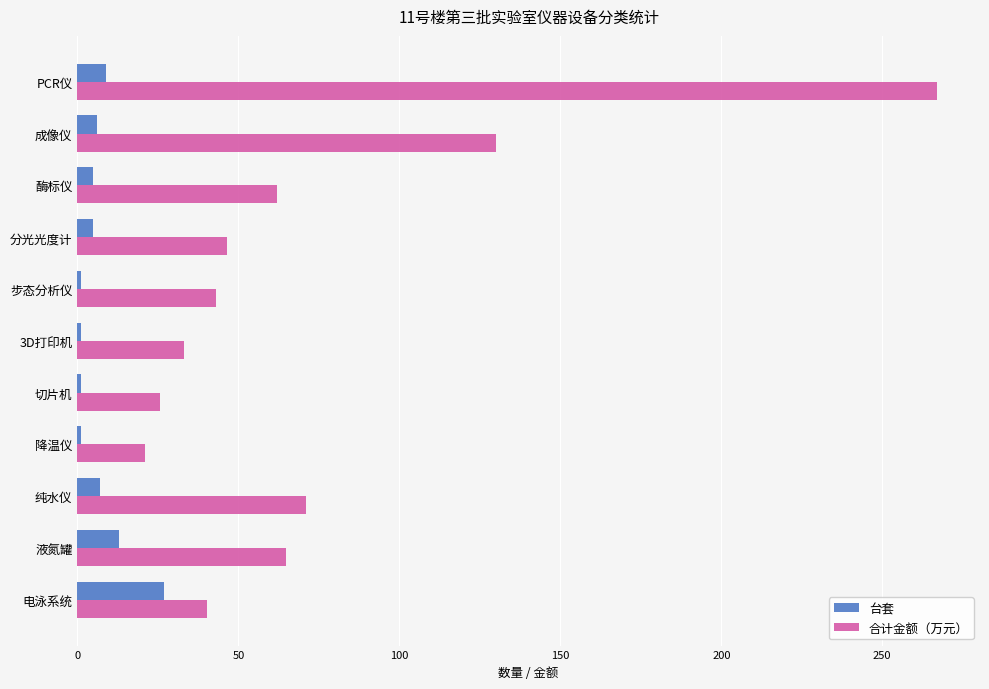

Between PCR仪 and 电泳系统, which series saw the biggest shift?

合计金额（万元）